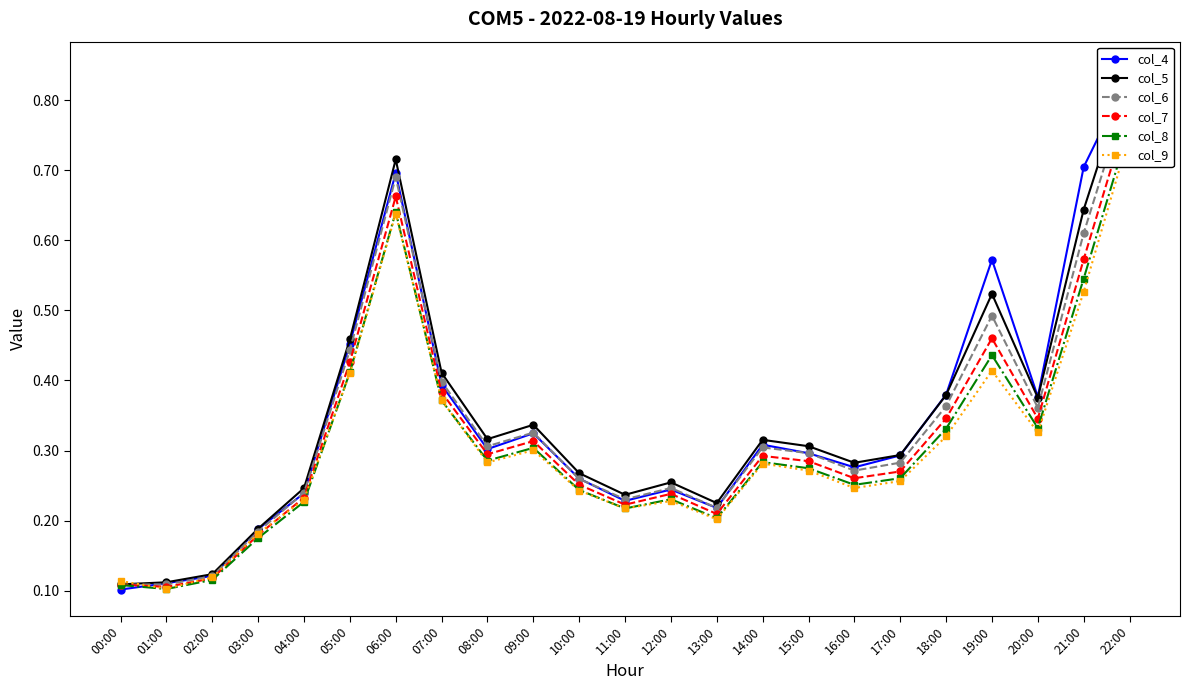

True or false: col_5 and col_8 intersect in this chart.

False